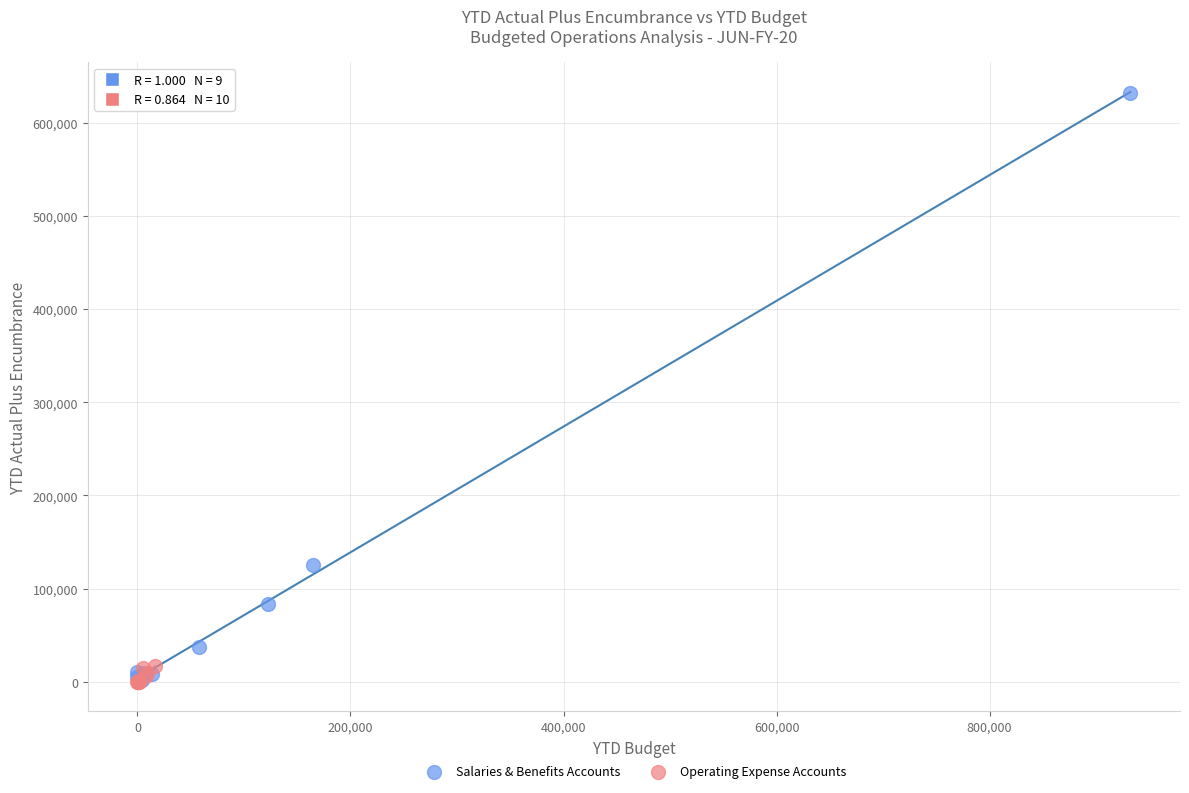

What are all the series names shown in the legend?

Salaries & Benefits Accounts, Operating Expense Accounts